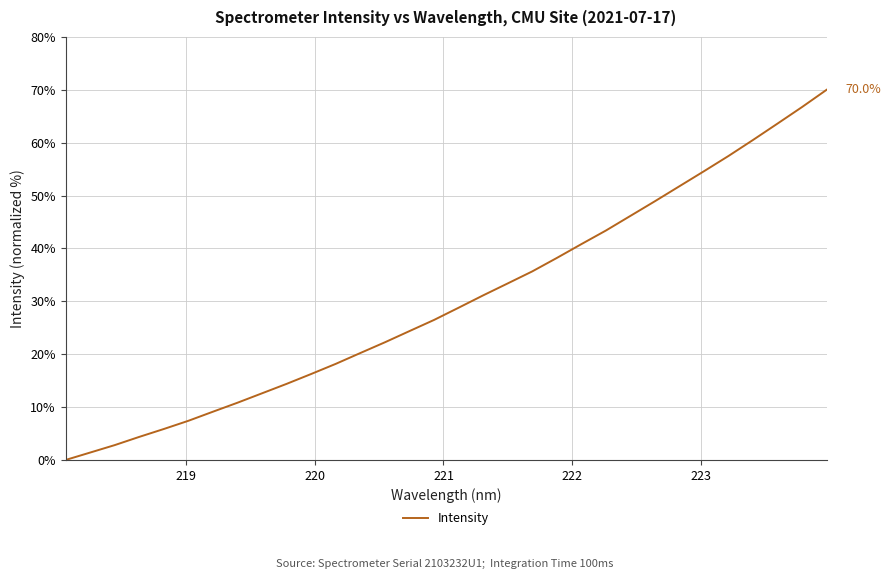

What is the maximum value shown in the chart?

70.0